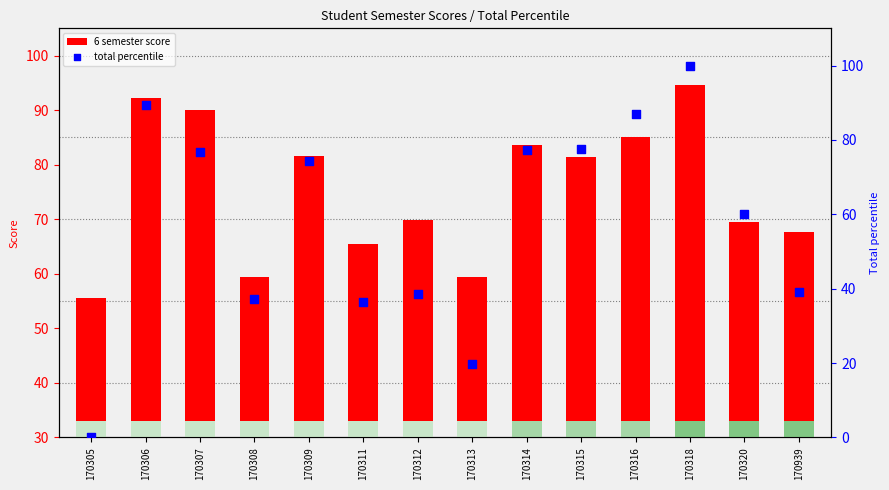

Is the value of total percentile at 170308 greater than the value of 6 semester score at 170306?

No